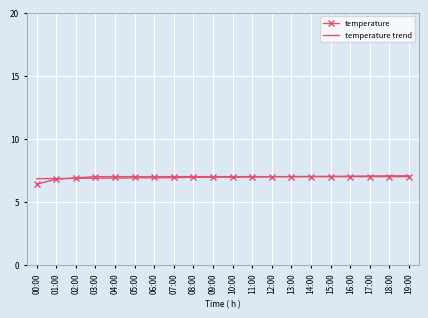

What is the minimum value for temperature trend?

6.8